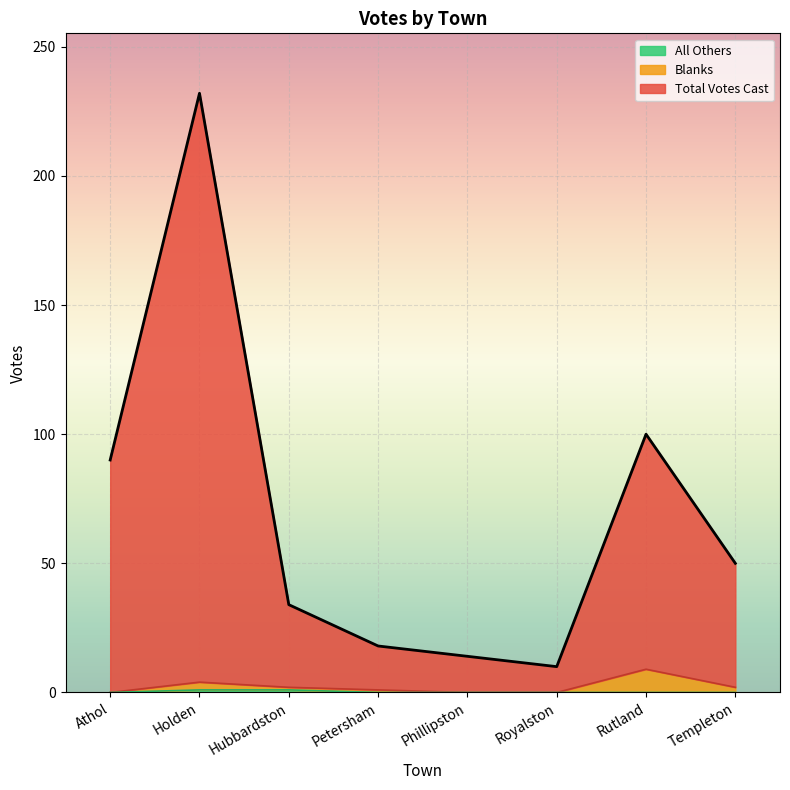

The value of All Others at Royalston is 0. True or false?

True